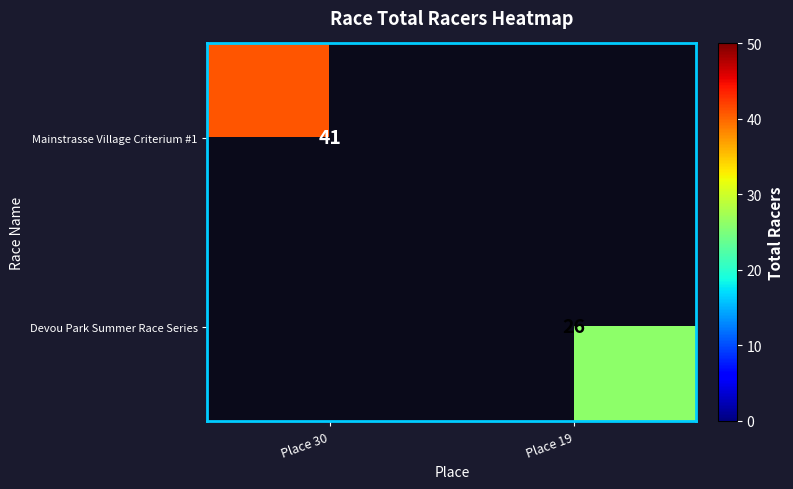

Is it true that Mainstrasse Village Criterium #1 equals 60.3 at Place 30?

False